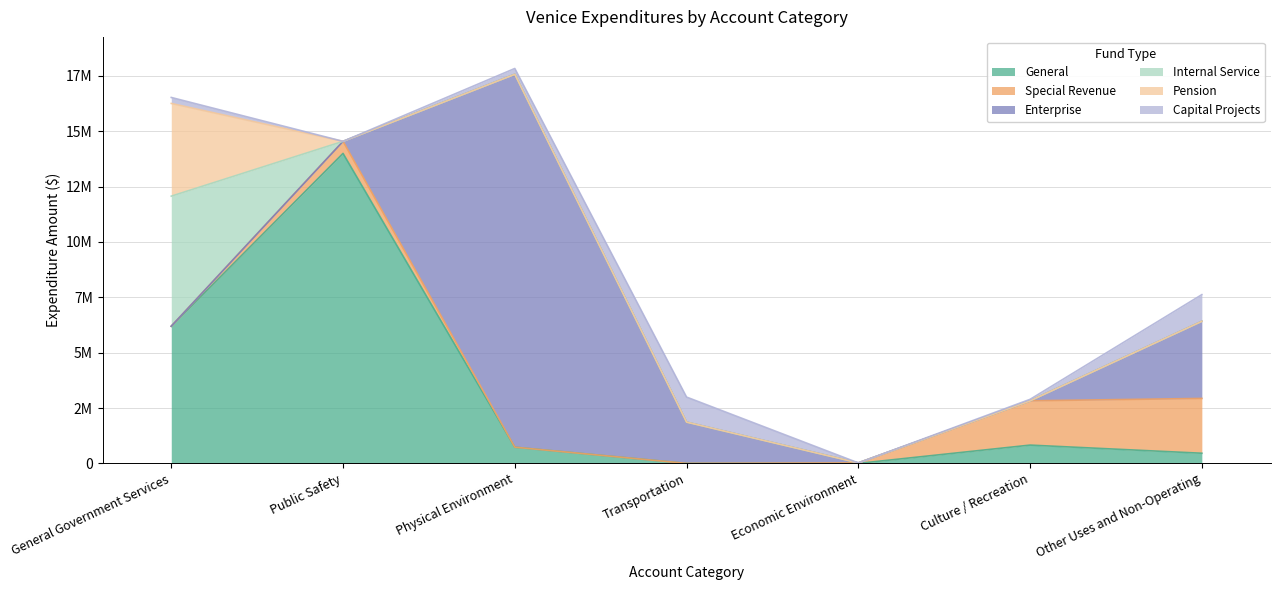

True or false: Special Revenue has a value of 2475416 at Other Uses and Non-Operating.

True